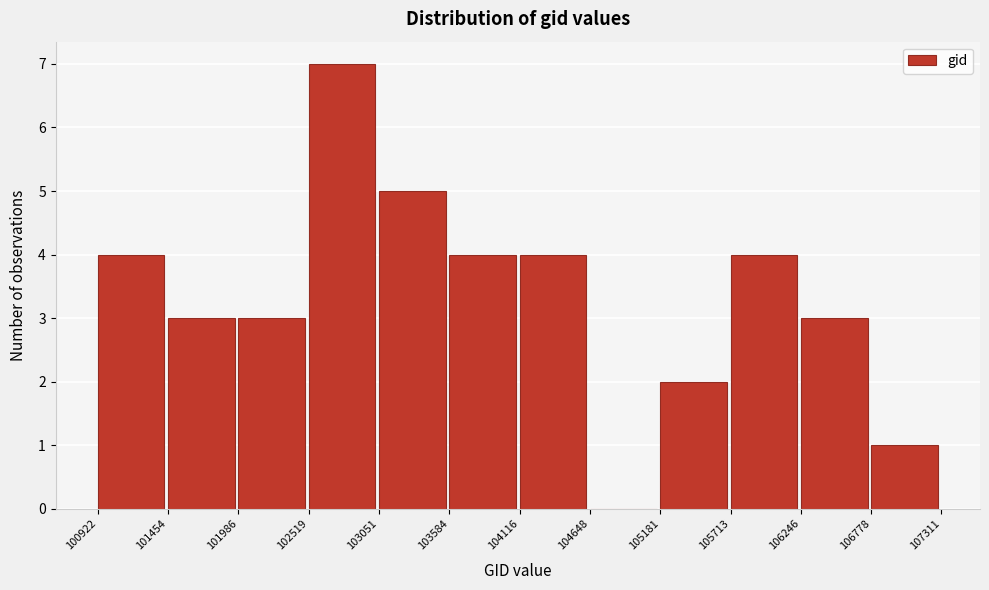

Reading left to right, transcribe this chart: for each bar, give the range it covers on the x-axis and its height. The values are not printed on the chart, so give them approximately, as read against the axis.

100922 to 101454: 4
101454 to 101986: 3
101986 to 102519: 3
102519 to 103051: 7
103051 to 103584: 5
103584 to 104116: 4
104116 to 104648: 4
104648 to 105181: 0
105181 to 105713: 2
105713 to 106246: 4
106246 to 106778: 3
106778 to 107311: 1